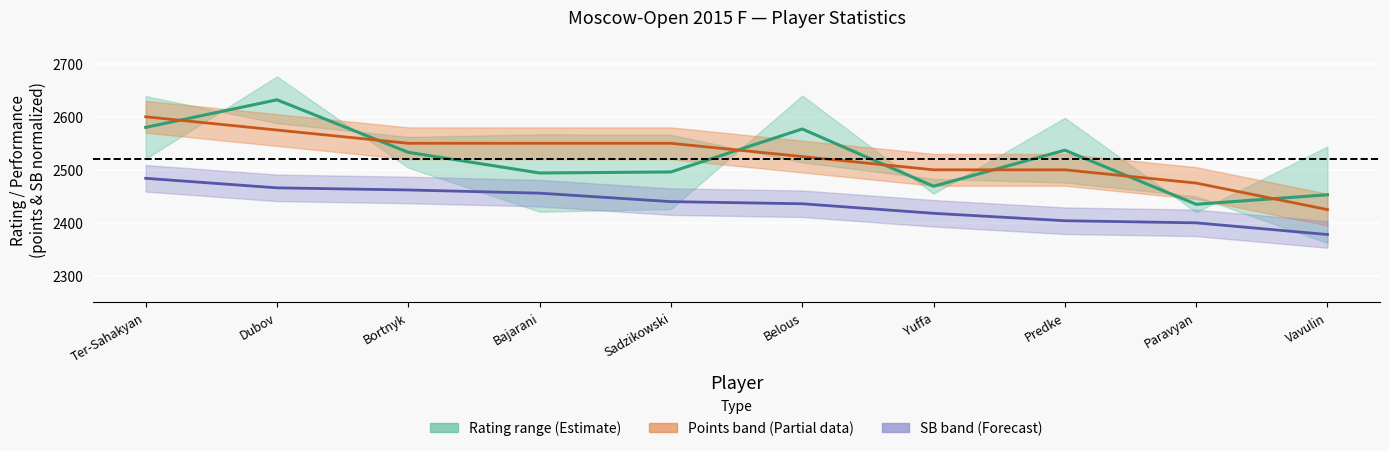

Which series has the largest total across all categories?

Points (scaled)